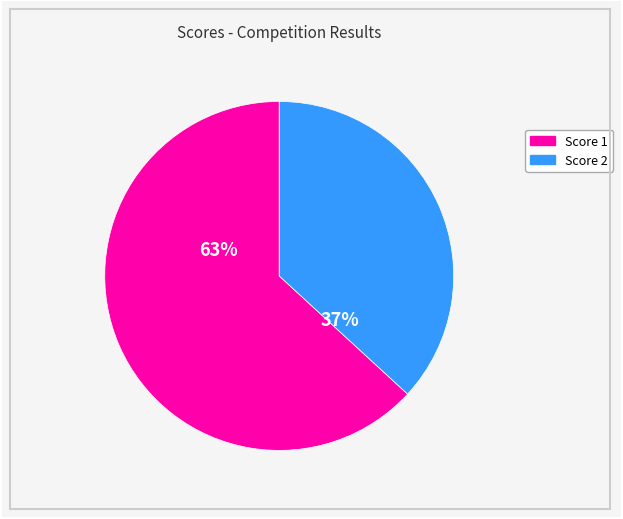

To the nearest percent, what is the difference between the largest and smallest slice percentages?

26%